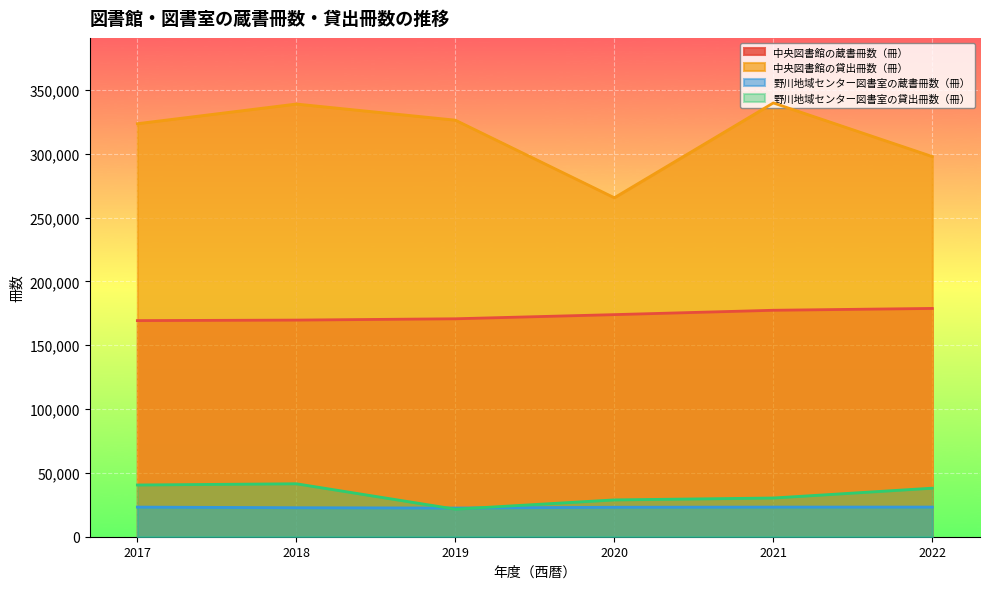

Does the chart display data point markers on the line(s)?

No